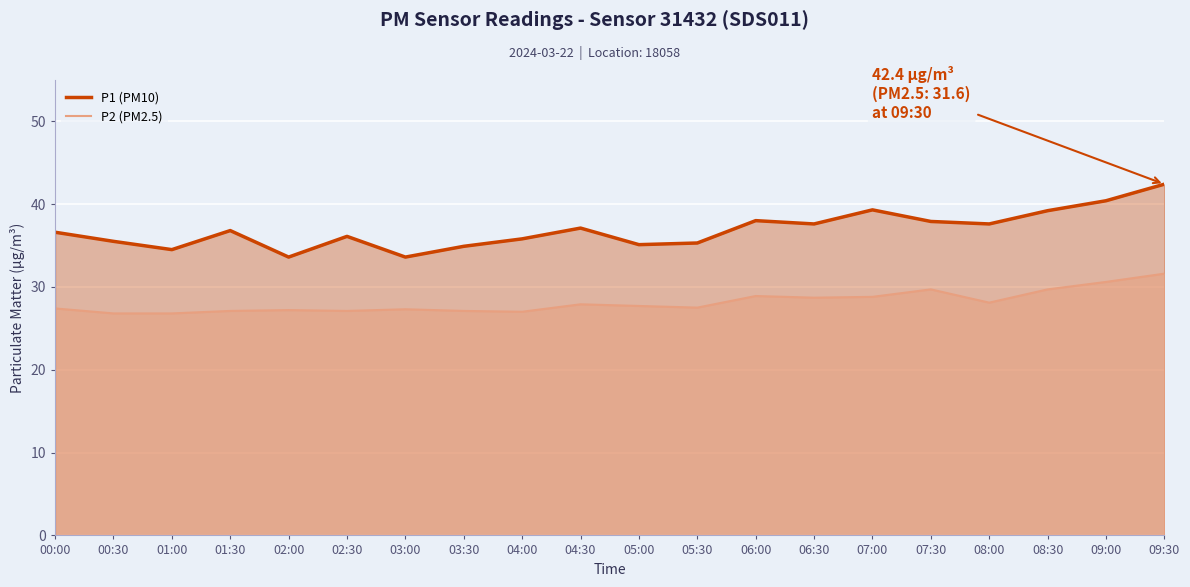

Which has a higher value, 08:00 or 08:30?

08:30